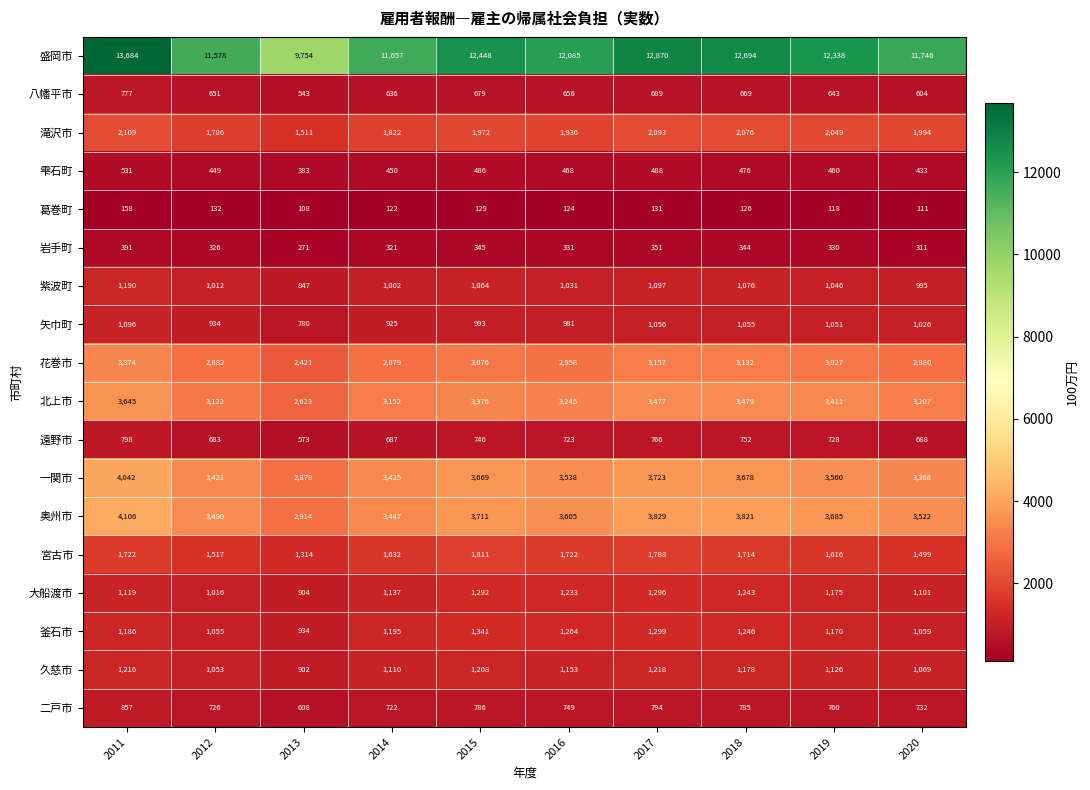

What value does the 遠野市 series have at 2016, to the nearest 5?

725